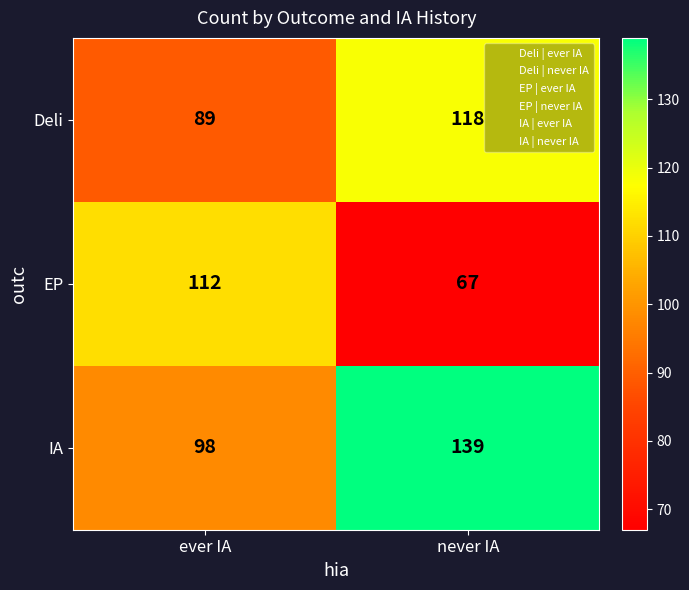

How many values in the EP series are below 112?

1